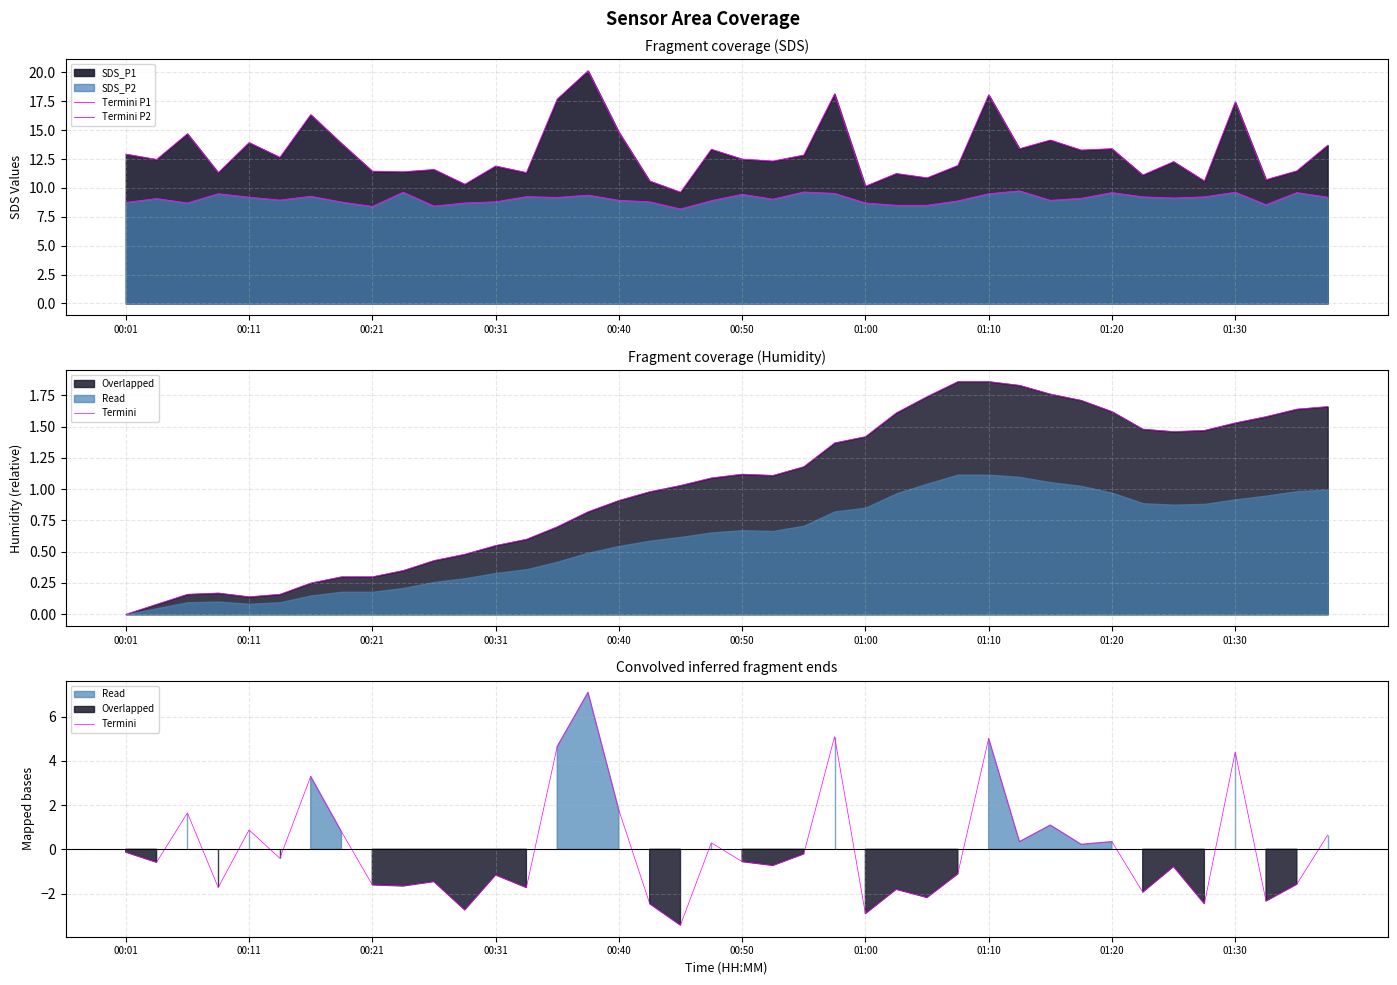

Which series has the largest total across all categories?

Termini P1